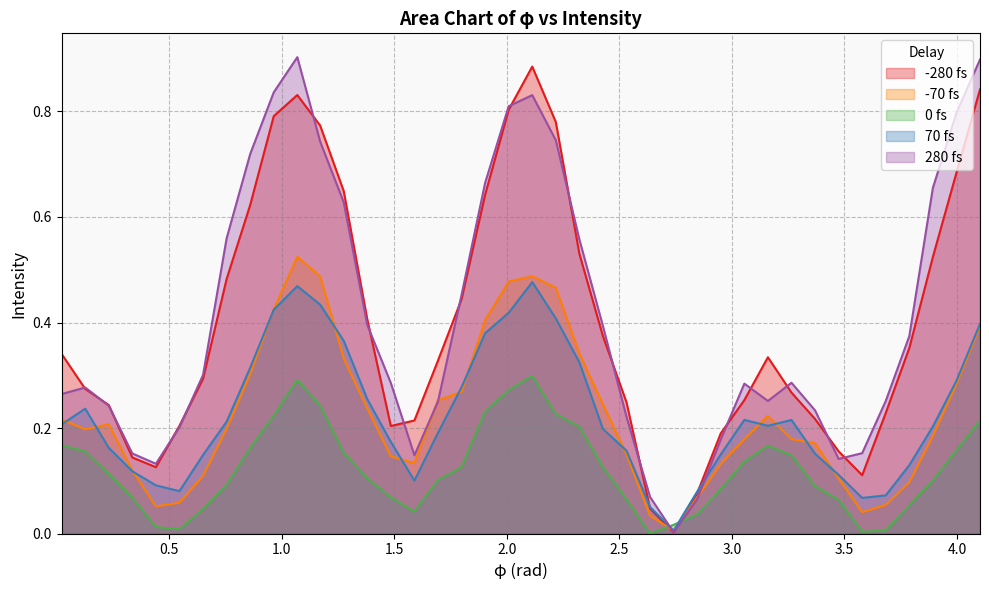

True or false: 280 fs and -280 fs intersect in this chart.

True